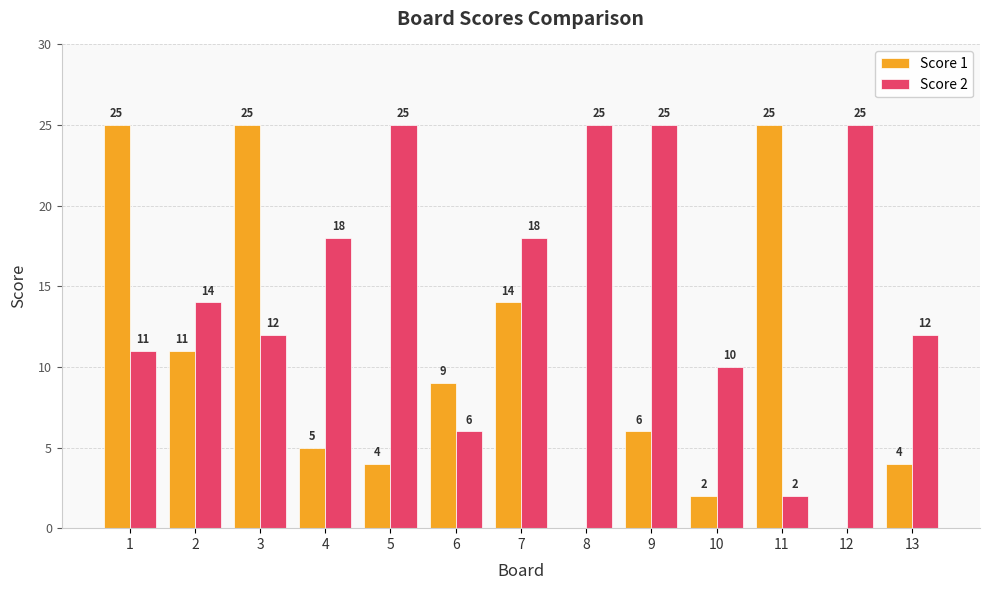

Which series has the largest range (max minus min)?

Score 1